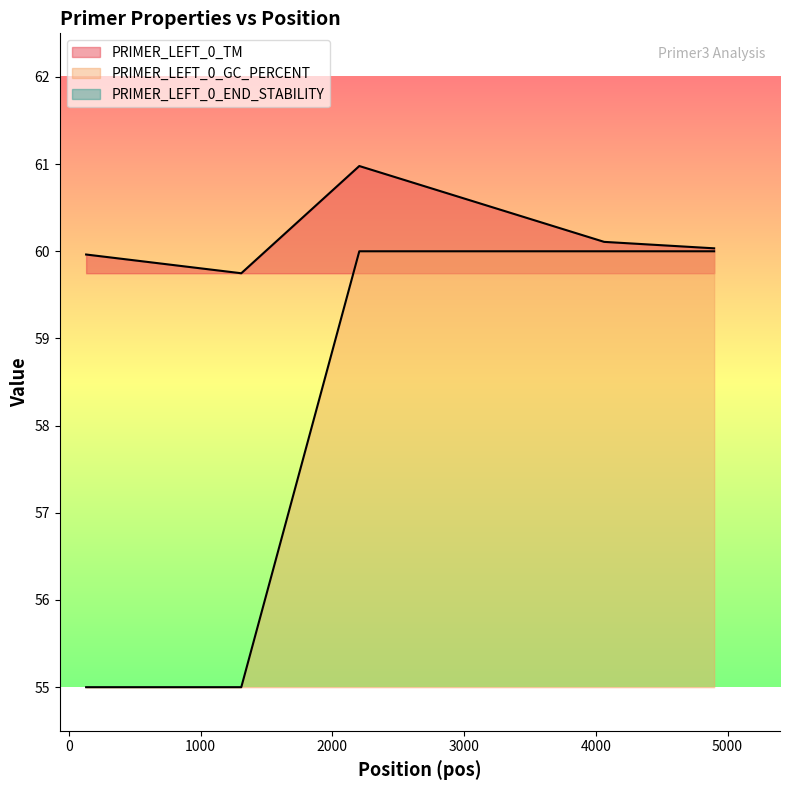

Rank the series at 4898 from highest to lowest value.

PRIMER_LEFT_0_TM, PRIMER_LEFT_0_GC_PERCENT, PRIMER_LEFT_0_END_STABILITY